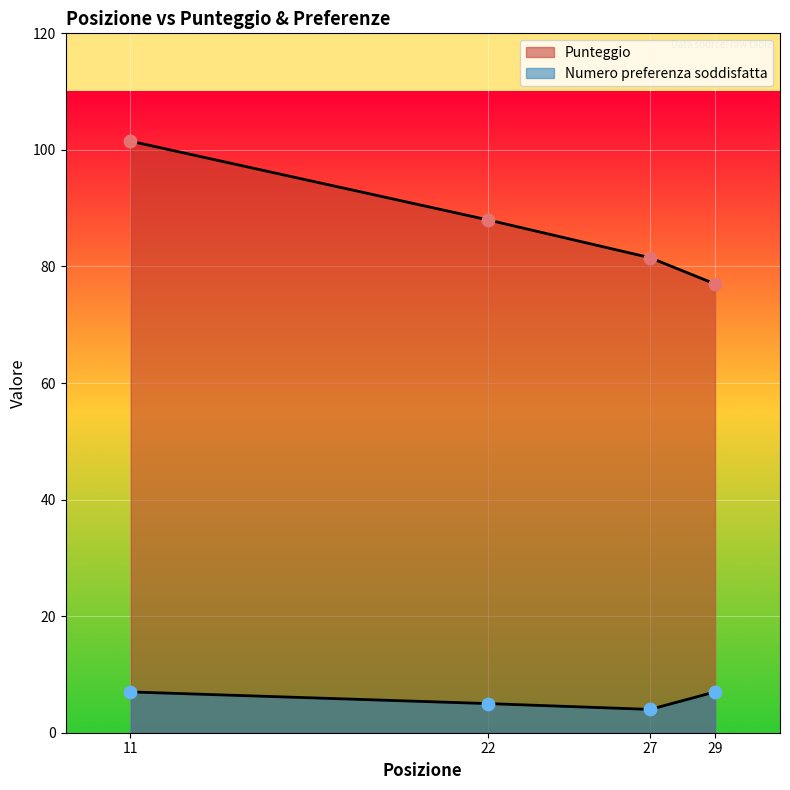

Which series contains the highest Y value?

Punteggio